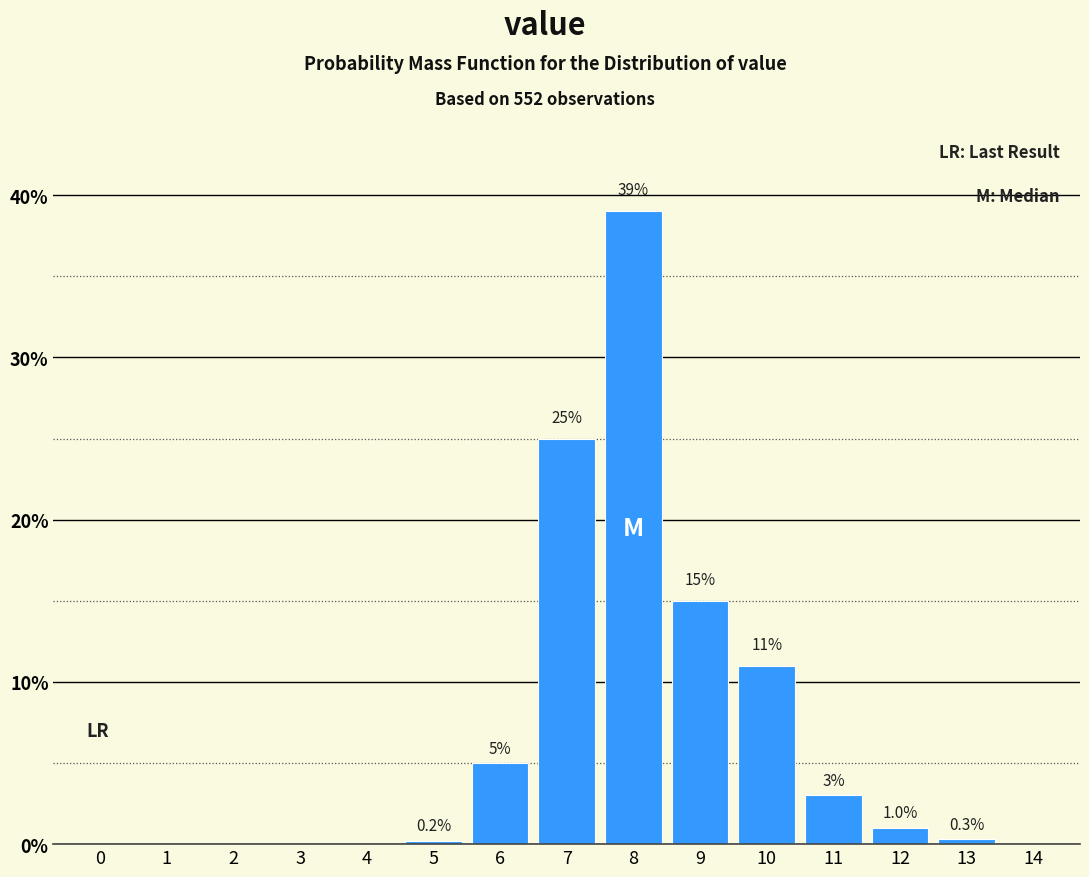

Reading right to left, transcribe all the data shown in this chart.

14=0.0	13=0.3	12=1.0	11=3.0	10=11.0	9=15.0	8=39.0	7=25.0	6=5.0	5=0.2	4=0.0	3=0.0	2=0.0	1=0.0	0=0.0